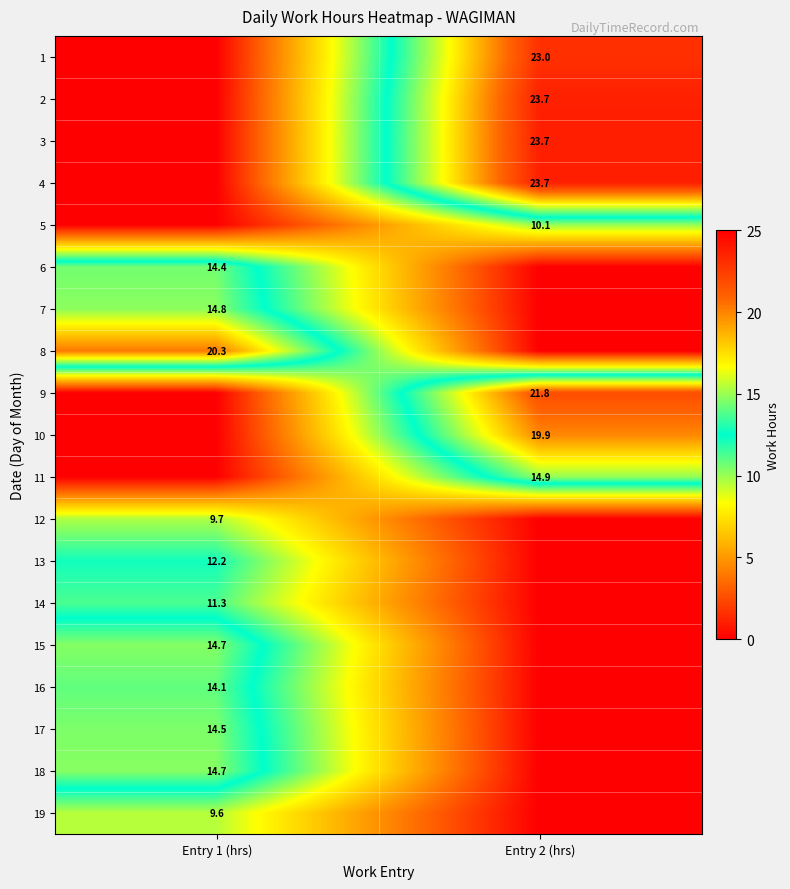

The 18 series shows 14.7 at Entry 1 (hrs). True or false?

True